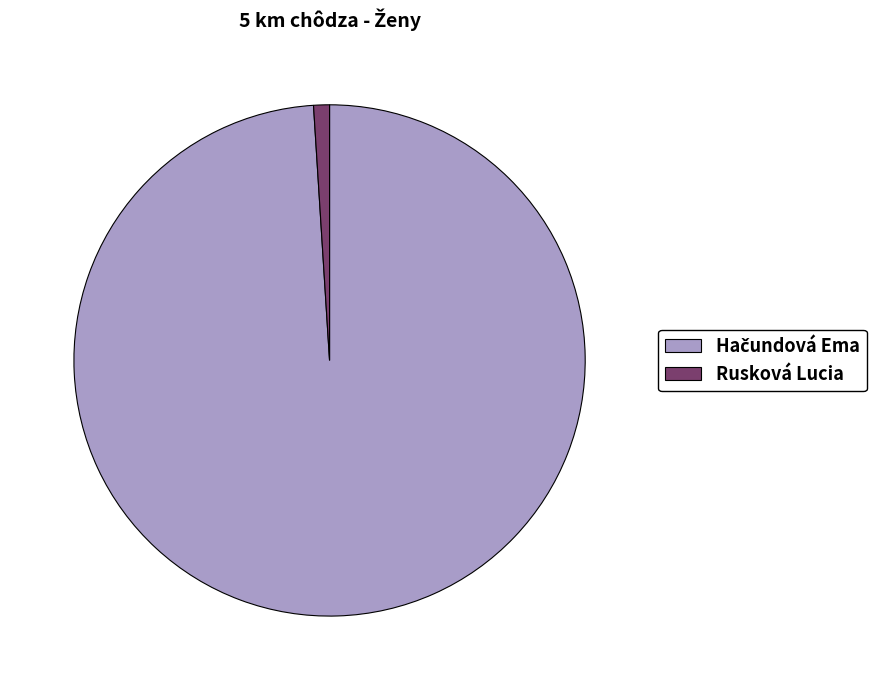

Does Rusková Lucia account for over 50% of the chart?

No